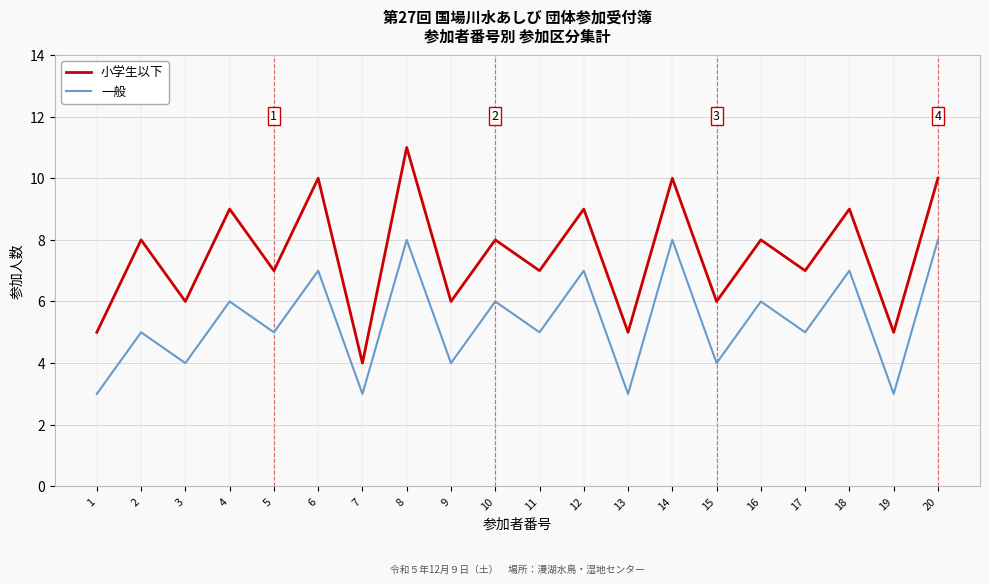

Which category has the highest value across all series?

8